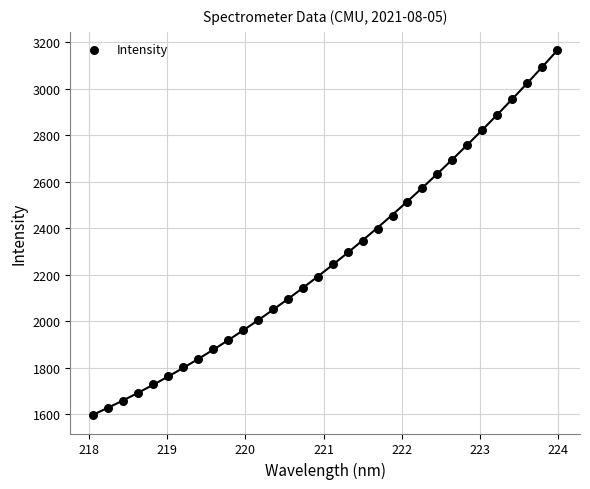

What is the range of X values (max minus min)?

5.9